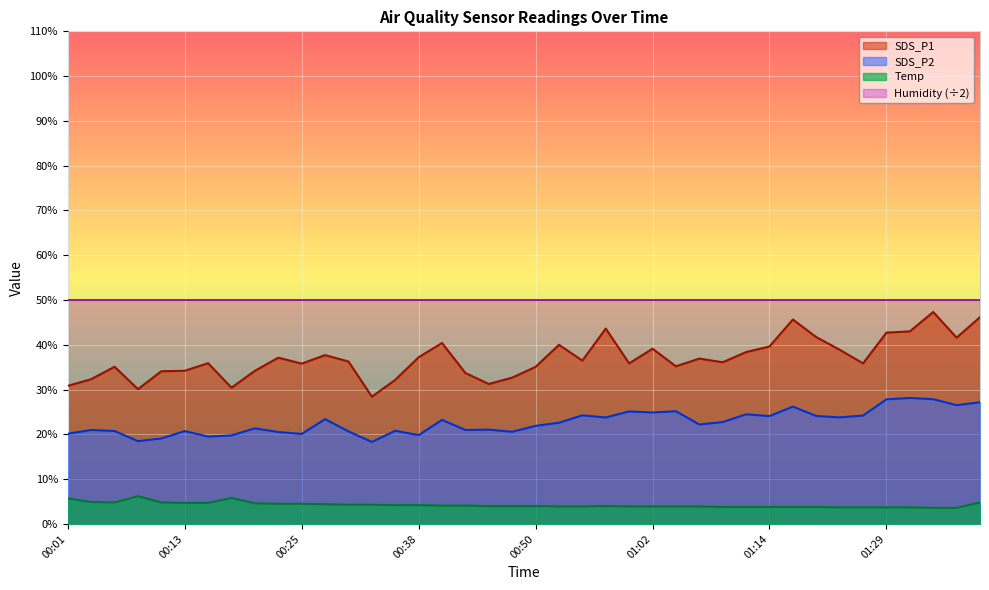

How many lines are shown in the chart?

4